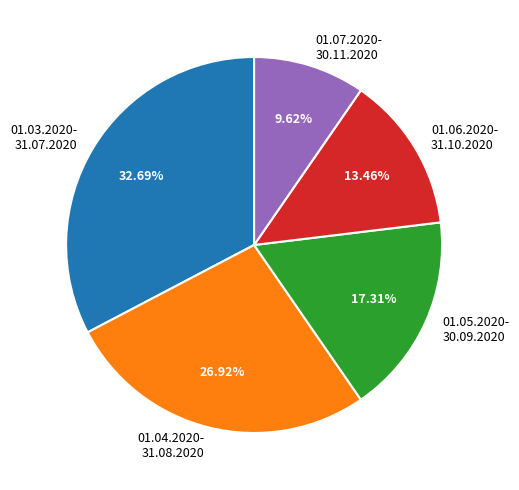

Is there any slice that represents more than half of the pie?

No